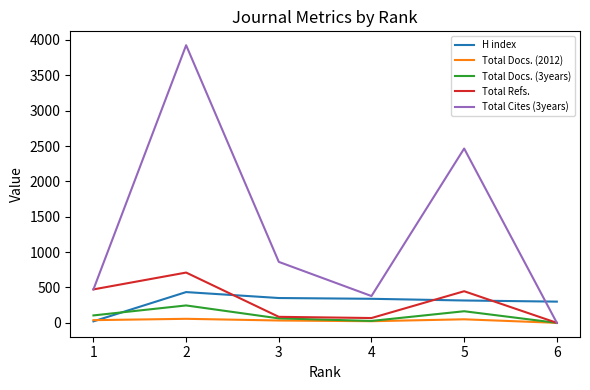

How many lines are shown in the chart?

5